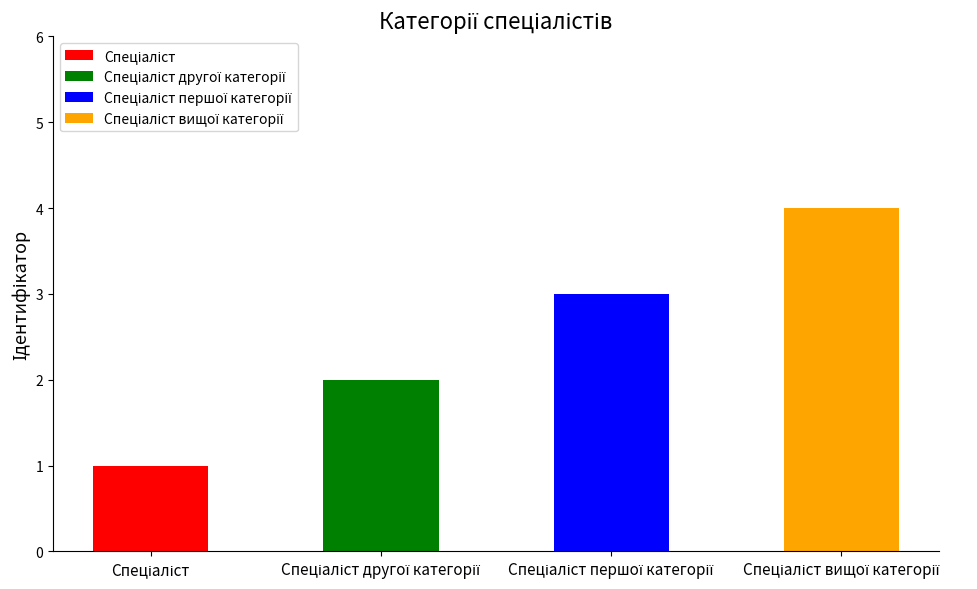

What is the change in value from Спеціаліст to Спеціаліст другої категорії?

+1